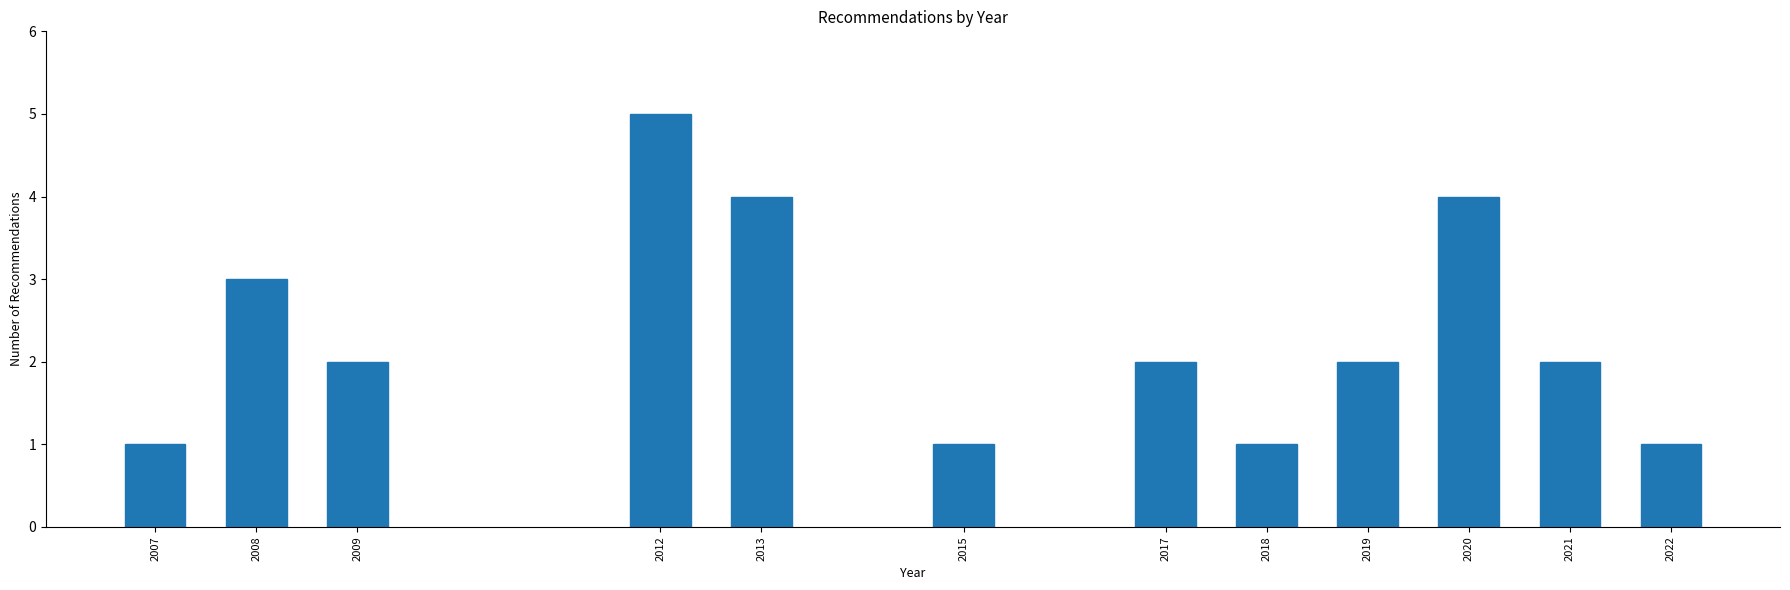

Reading right to left, transcribe all the data shown in this chart.

2022=1	2021=2	2020=4	2019=2	2018=1	2017=2	2015=1	2013=4	2012=5	2009=2	2008=3	2007=1